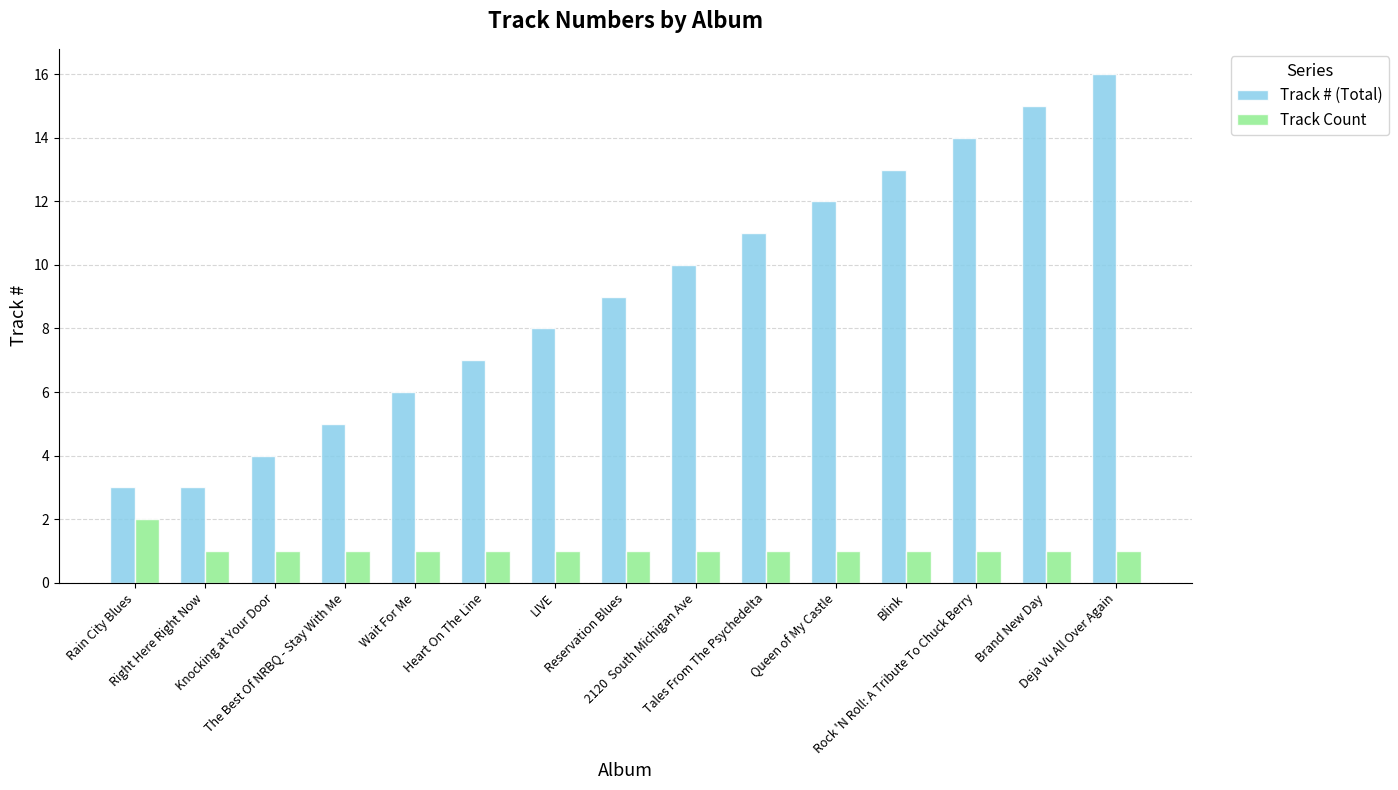

Does the chart contain any negative values?

No